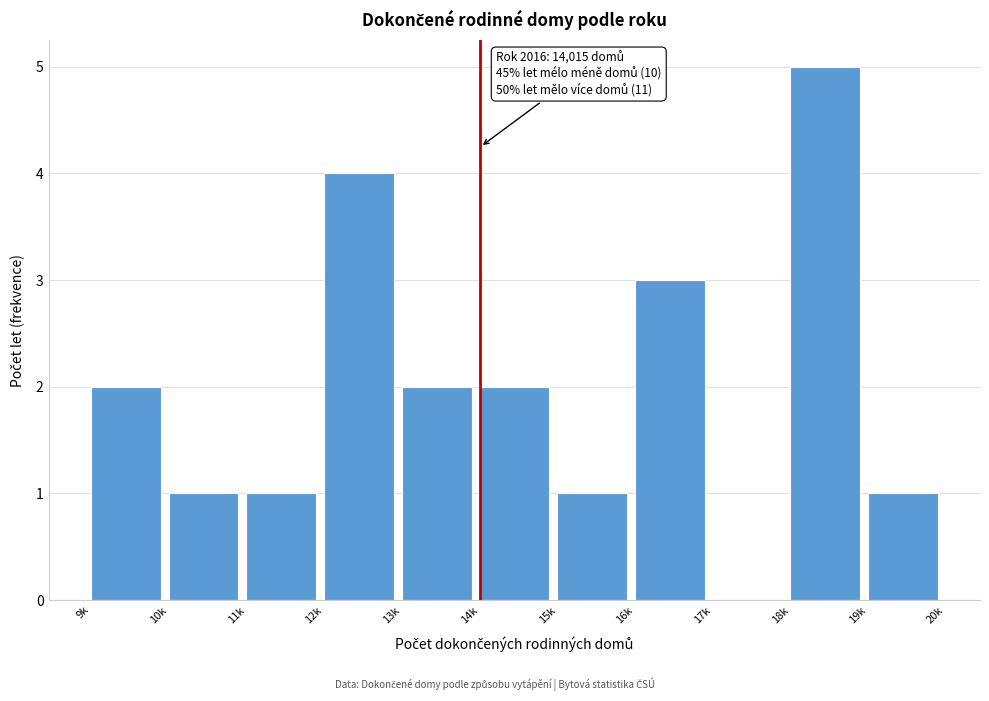

Reading left to right, what are all the values shown in this chart?

9k=2	10k=1	11k=1	12k=4	13k=2	14k=2	15k=1	16k=3	17k=0	18k=5	19k=1